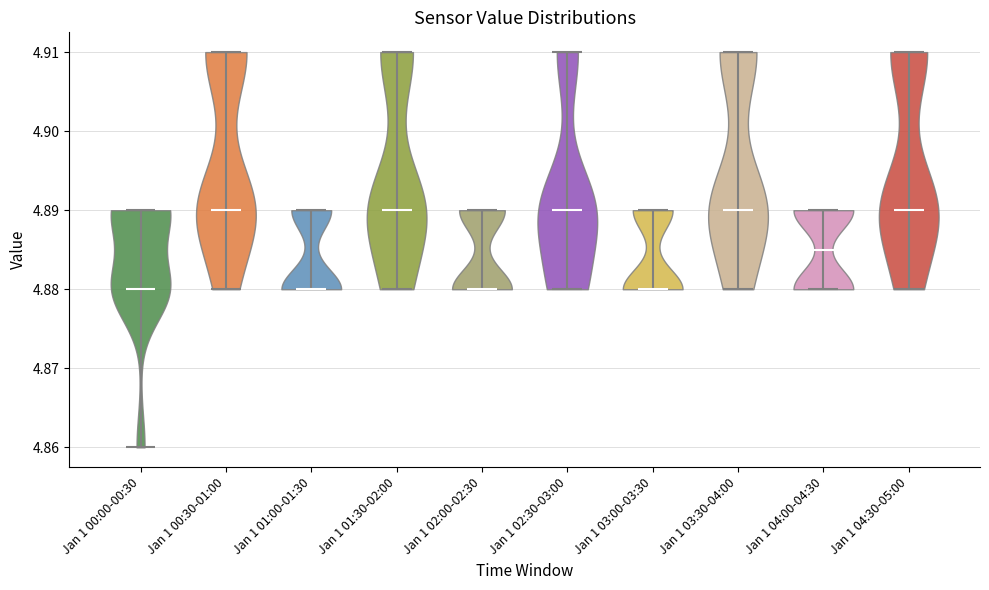

What is the lowest point the violin for Jan 1 03:00-03:30 reaches on the y-axis? The values are not printed on the chart, so give them approximately, as read against the axis.

4.880